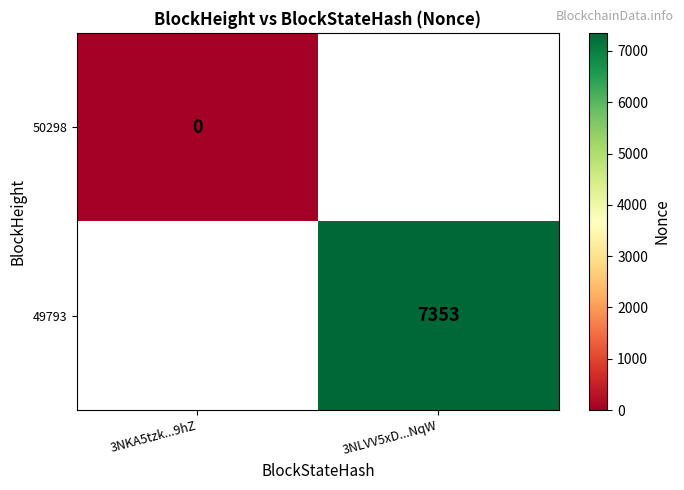

At how many categories does at least one series exceed 4505?

1